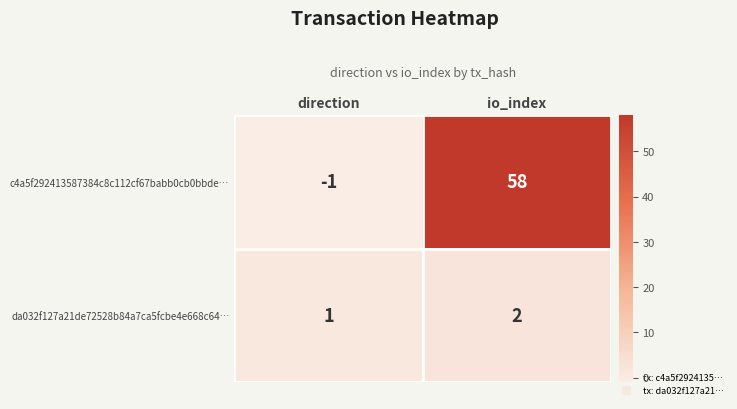

At how many categories does at least one series exceed 14?

1